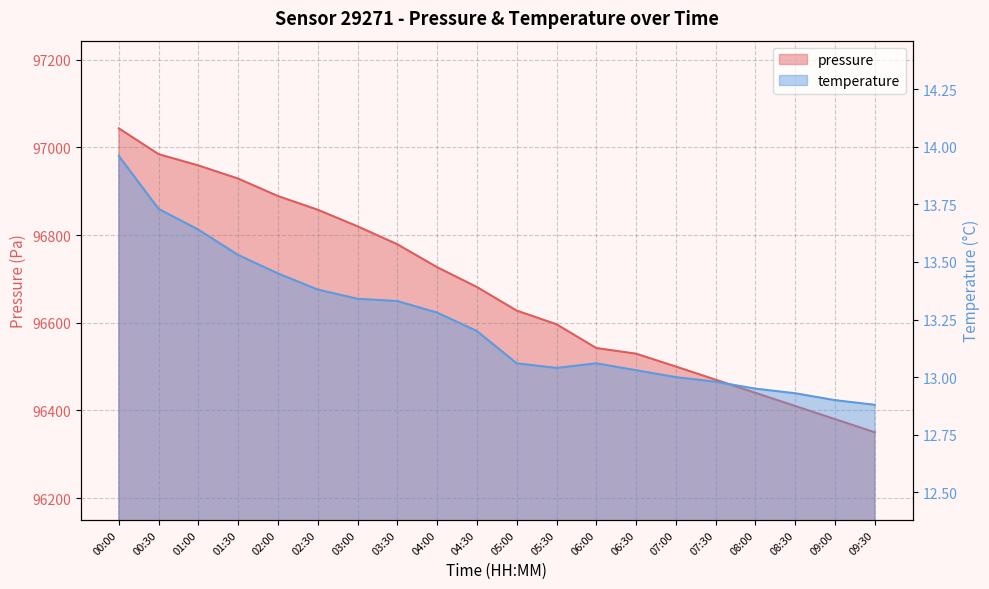

List the series in order of their peak value, lowest first.

temperature, pressure